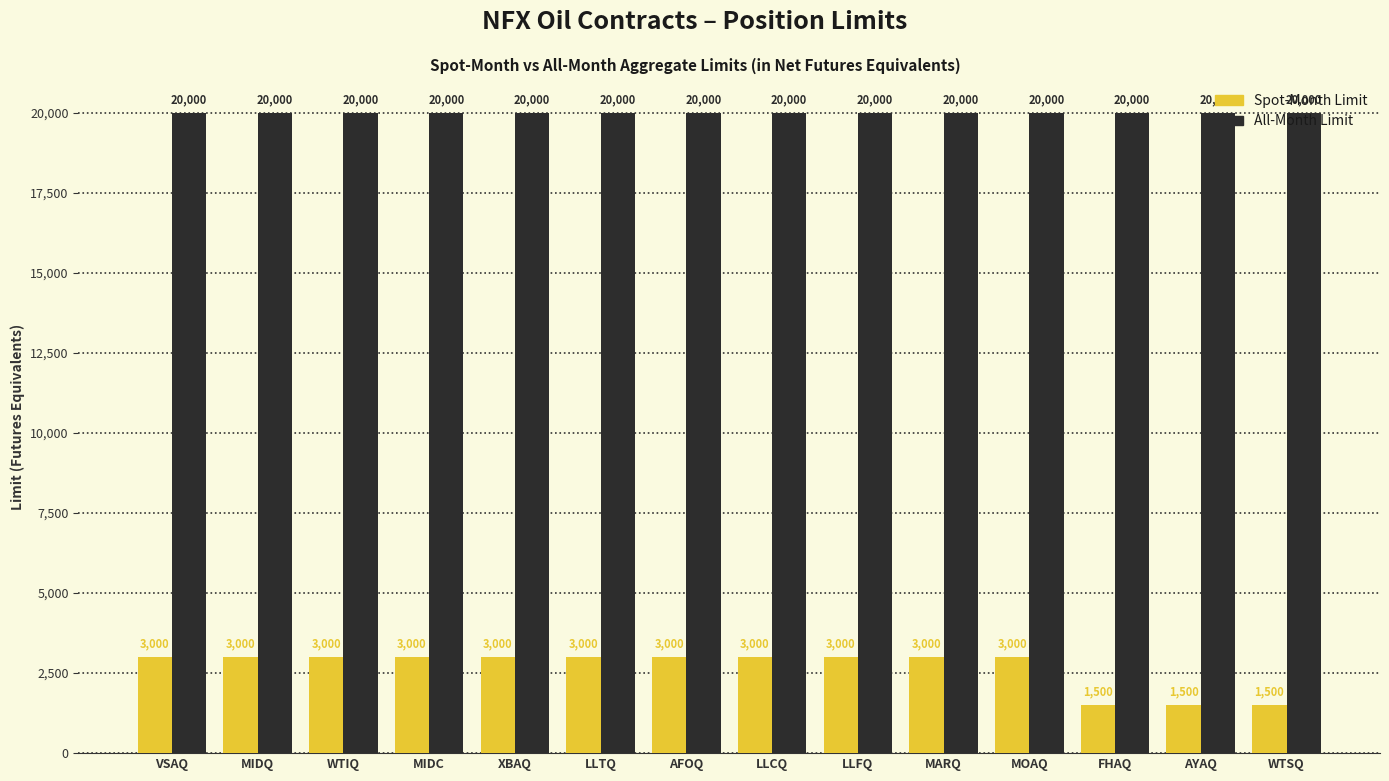

Which series has the widest spread of values?

Spot-Month Limit